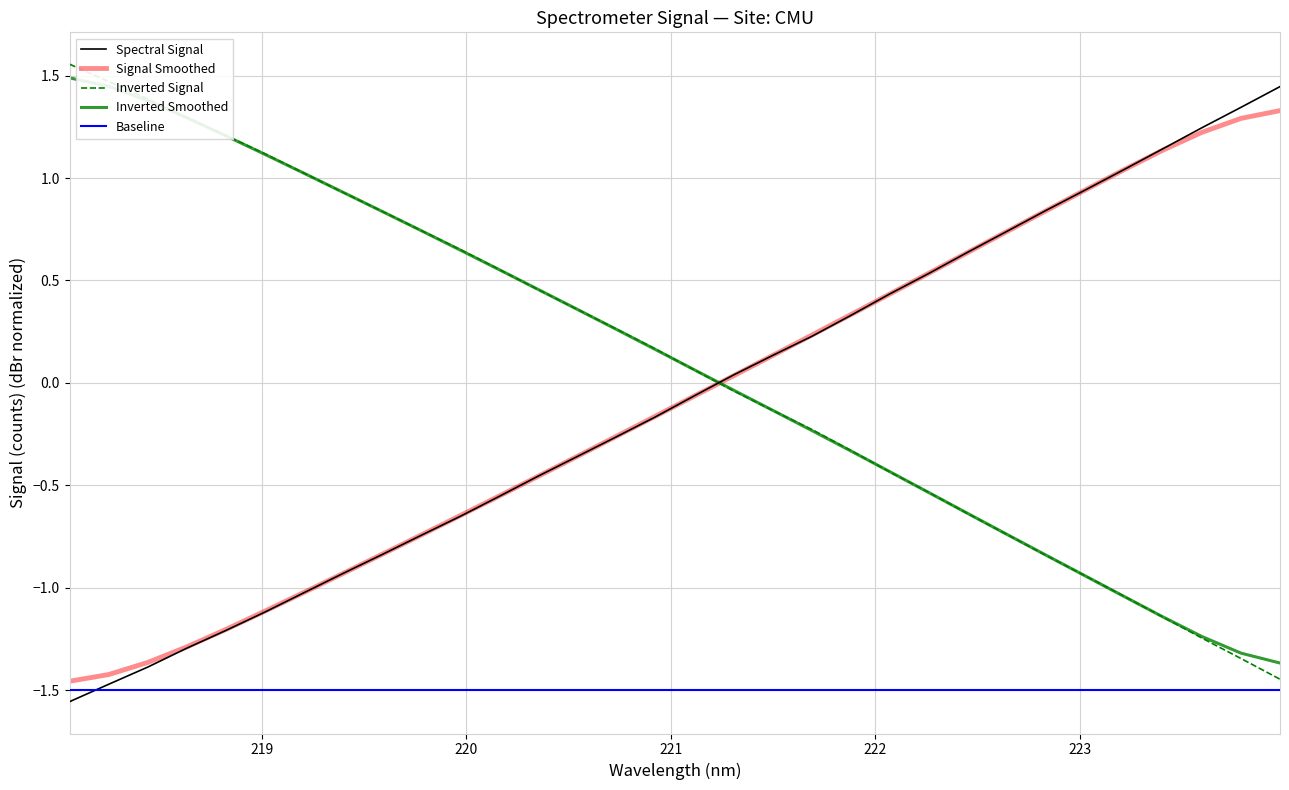

Which series ends up on top after the final intersection of Spectral Signal and Inverted Signal?

Spectral Signal